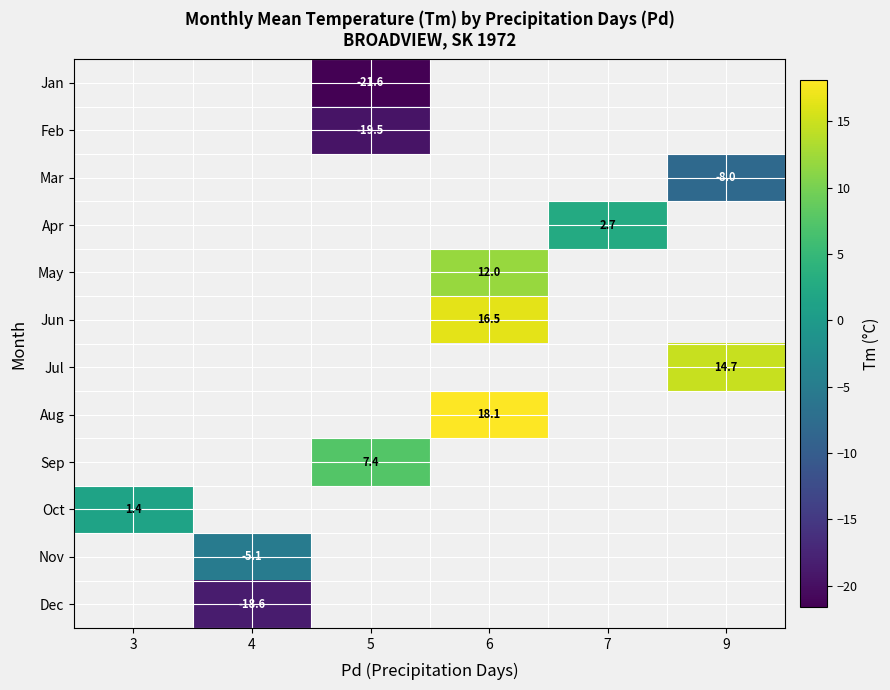

At which category does the chart reach its minimum across all series?

5